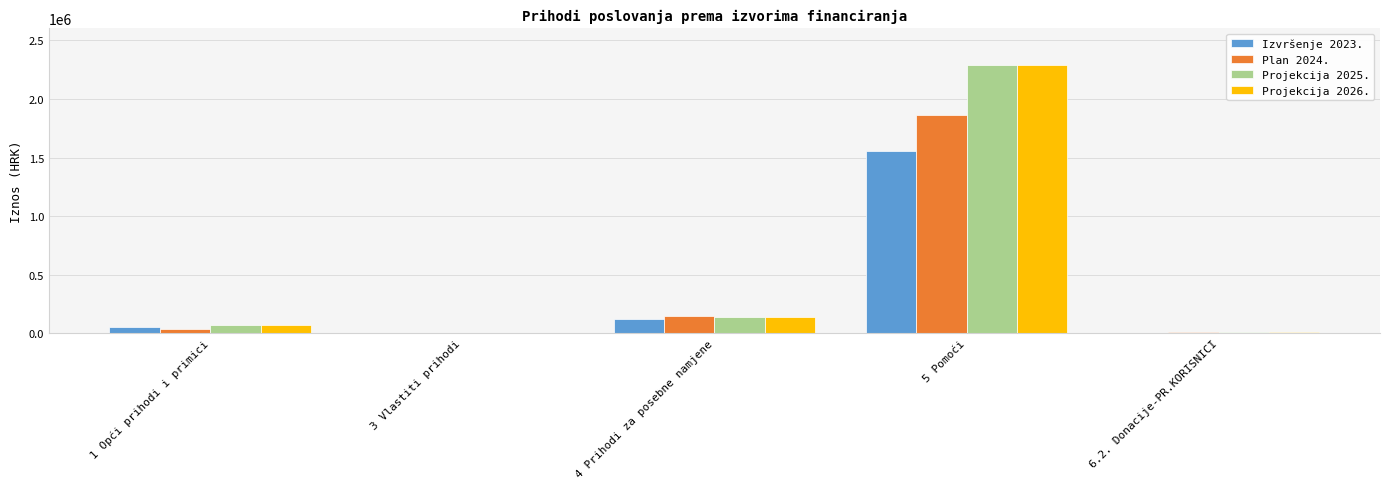

At which category is the sum across all series the highest?

5 Pomoći